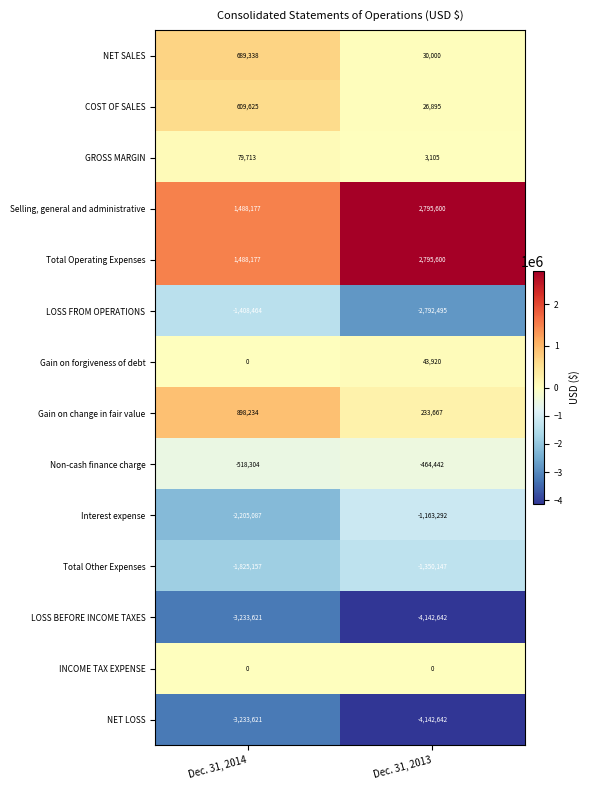

What is the sum of the GROSS MARGIN values at Dec. 31, 2013 and Dec. 31, 2014?

82818